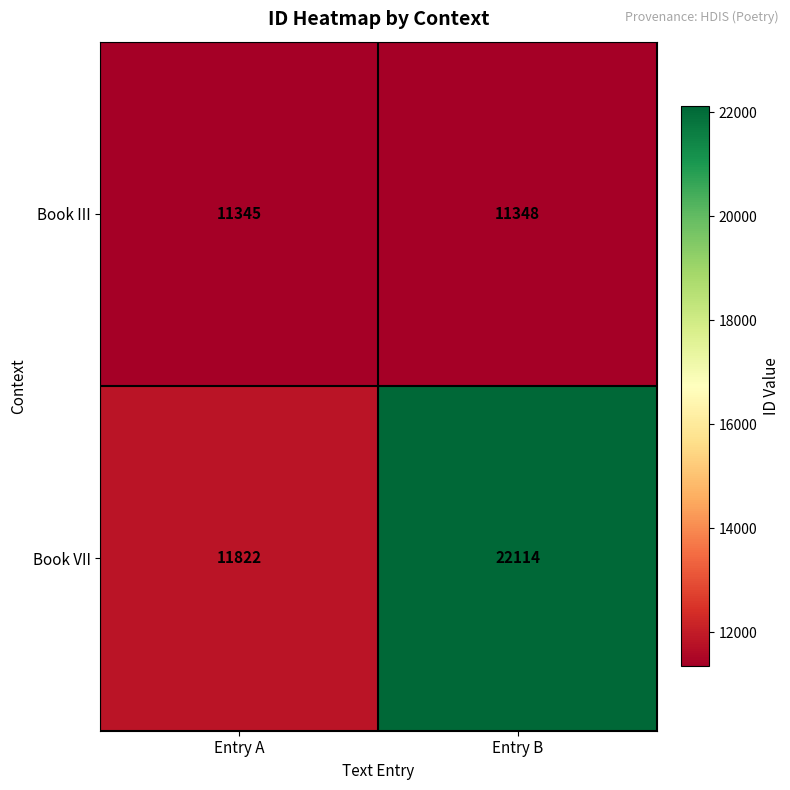

At which label is Book VII closest to 16968?

Entry A